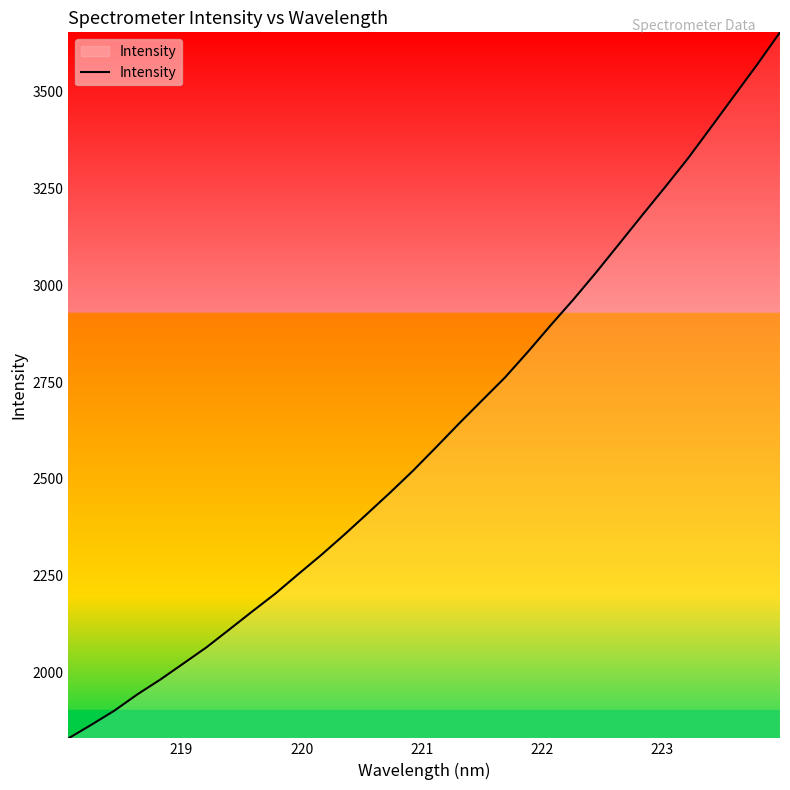

What is the minimum value shown in the chart?

1828.9